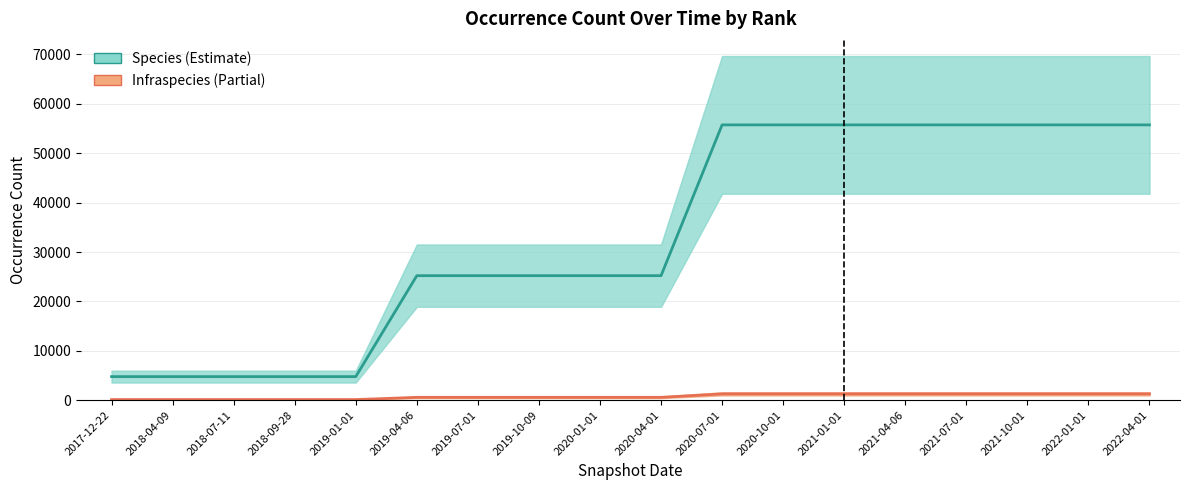

Where is Species nearest to the value 30251?

2019-04-06